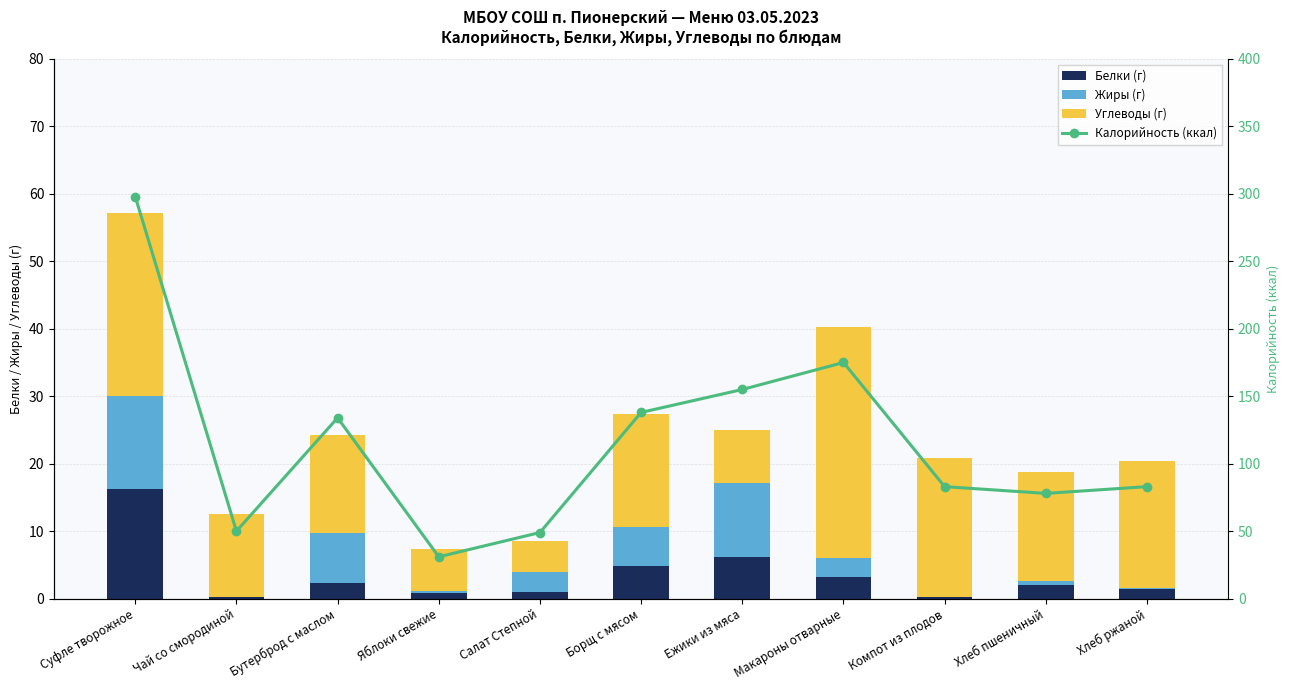

Reading left to right, extract all data points from this chart.

Белки (г): 16.2	0.3	2.3	0.8	1.0	4.8	6.1	3.2	0.2	2.0	1.4
Жиры (г): 13.9	0.0	7.4	0.4	3.0	5.8	11.0	2.8	0.0	0.6	0.2
Углеводы (г): 27.0	12.3	14.5	6.2	4.5	16.7	7.9	34.3	20.6	16.2	18.8
Калорийность (ккал): 298.0	50.0	134.0	31.0	49.0	138.0	155.0	175.0	83.0	78.0	83.0